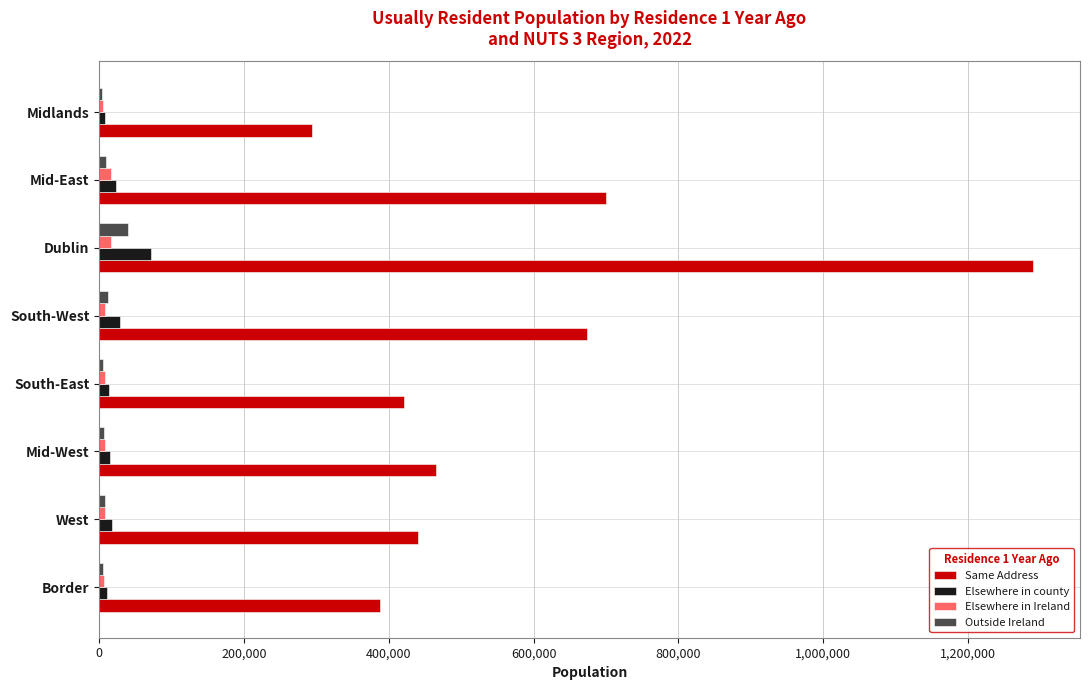

Which series changed the most between Border and Dublin?

Same Address